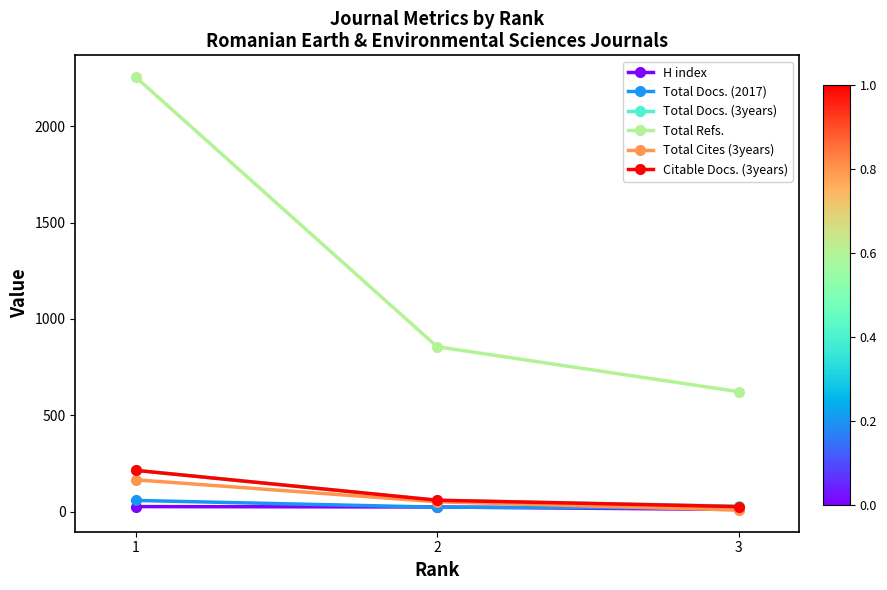

Count the Total Refs. values in the range 623 to 2255.

3